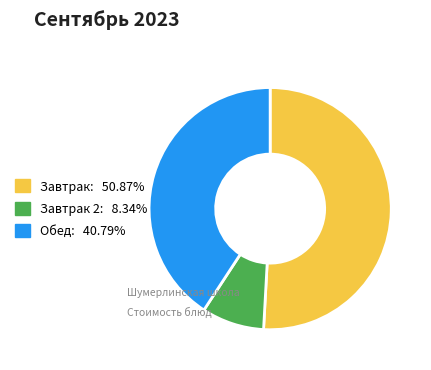

Approximately how many times larger is the value at Завтрак: 50.87% compared to Обед: 40.79%?

1.2